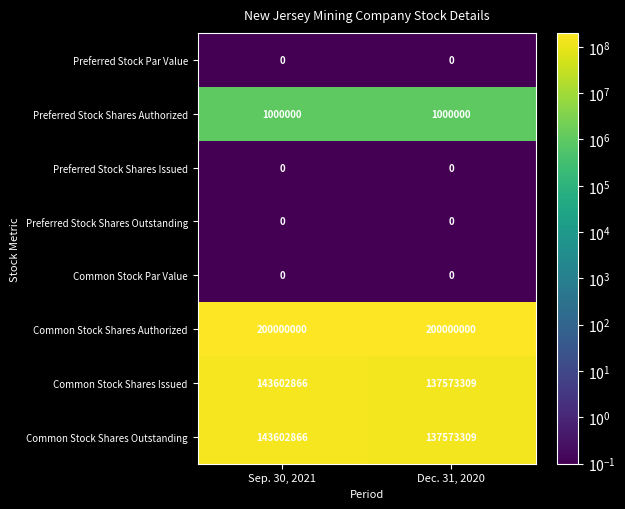

What is the difference between the Common Stock Shares Issued values at Dec. 31, 2020 and Sep. 30, 2021?

6029557